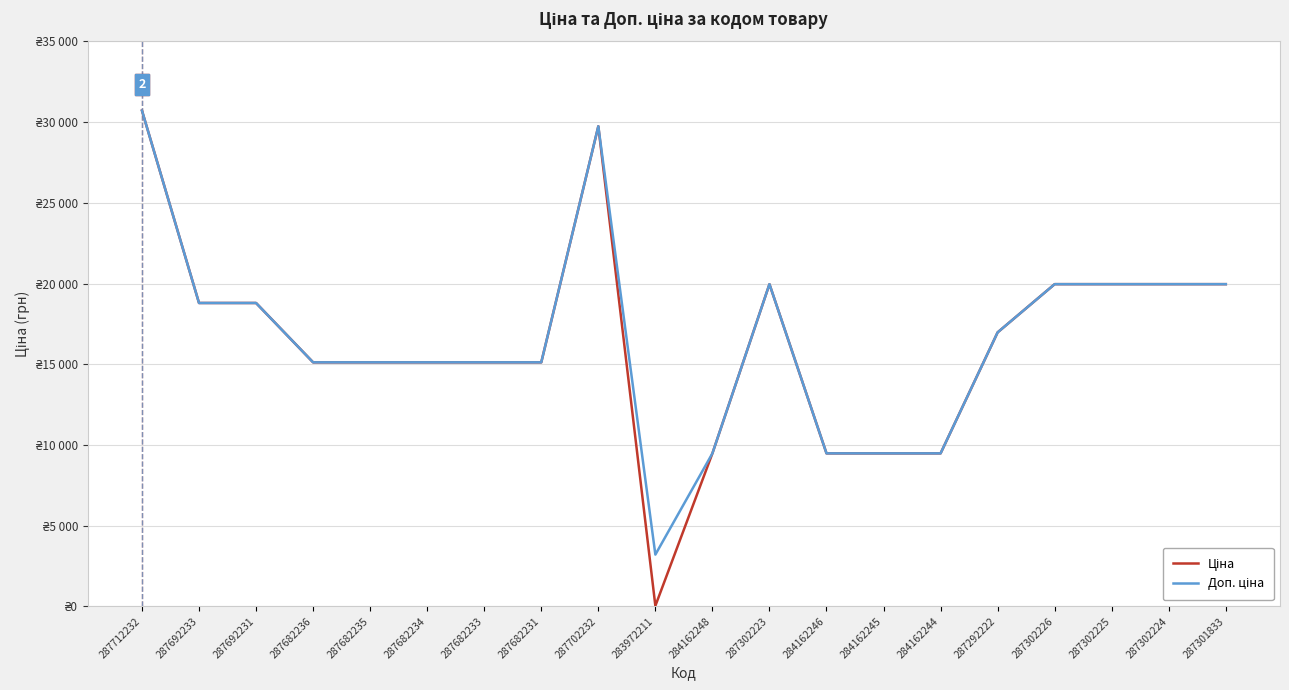

Is the value of Доп. ціна at 287702232 greater than the value of Ціна at 284162244?

Yes